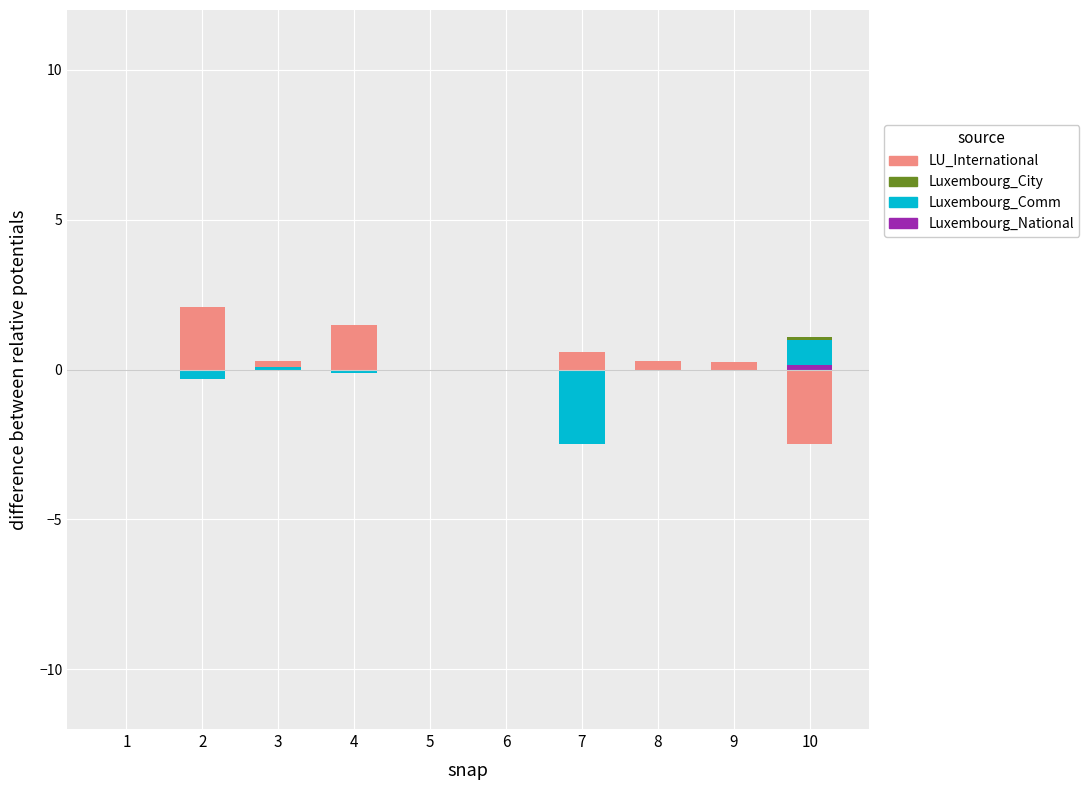

What are all the series names shown in the legend?

LU_International, Luxembourg_City, Luxembourg_Comm, Luxembourg_National